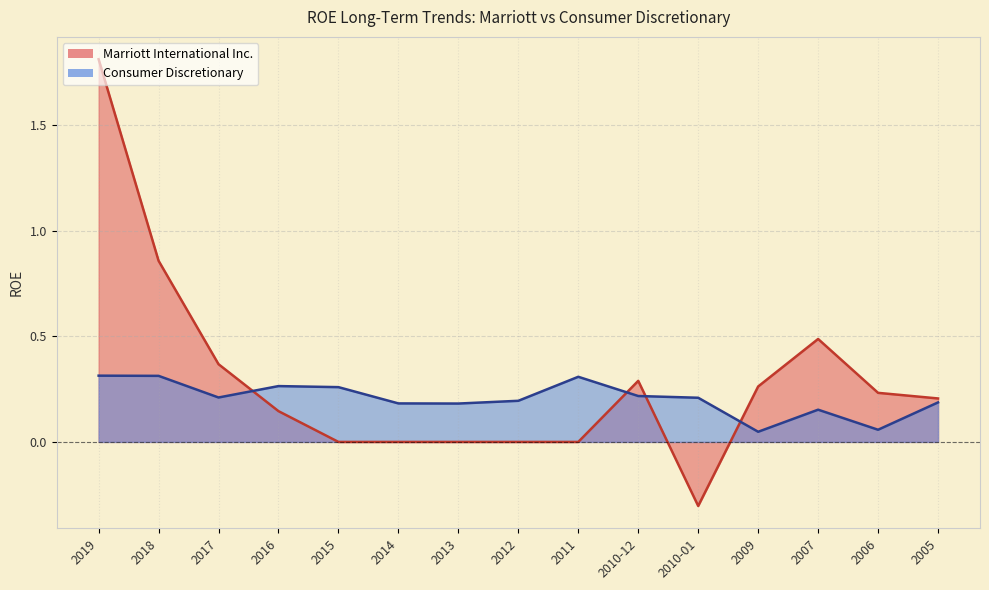

Which series ends up on top after the final intersection of Consumer Discretionary and Marriott International Inc.?

Marriott International Inc.